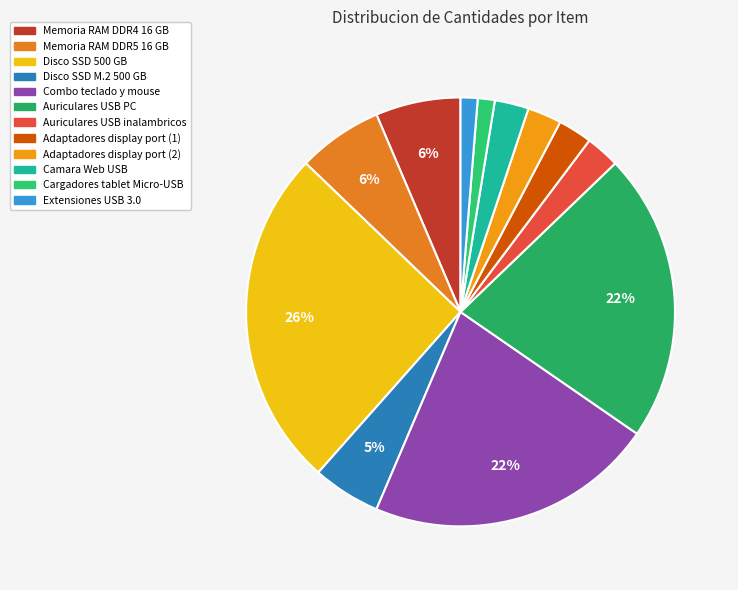

Count the number of slices in the pie.

12